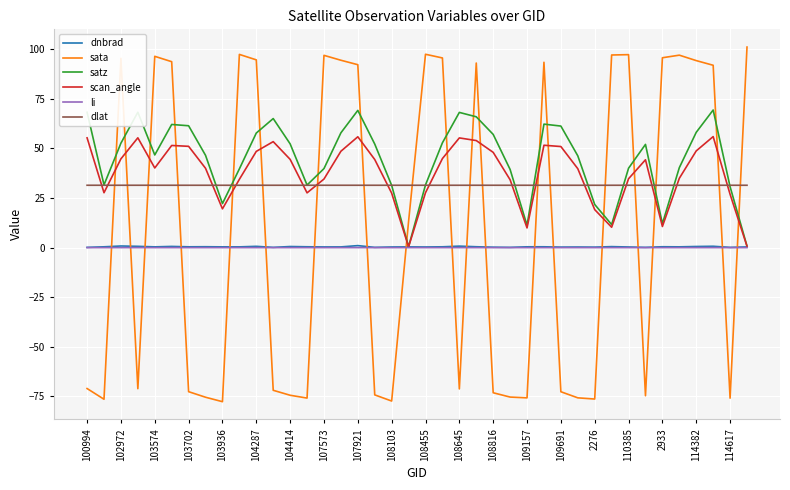

What is the average value of the sata series?

8.5